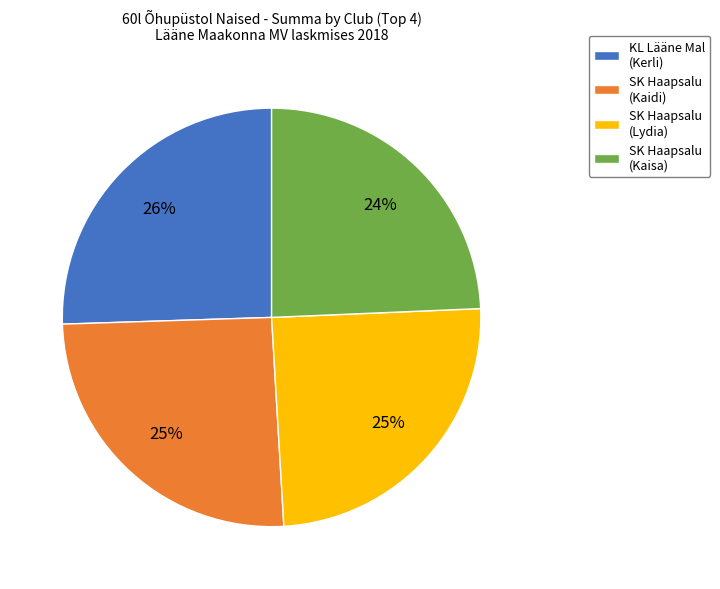

To the nearest percent, what is the combined percentage of KL Lääne Mal (Kerli) and SK Haapsalu (Kaidi)?

51%